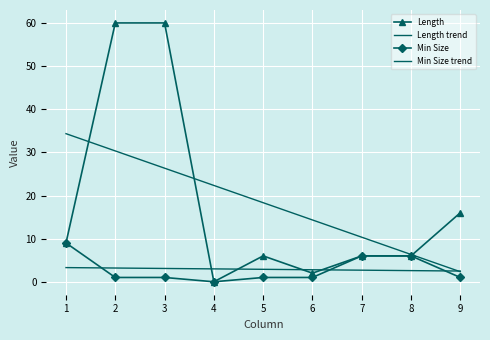

What is the sum of all Min Size trend values?

26.0